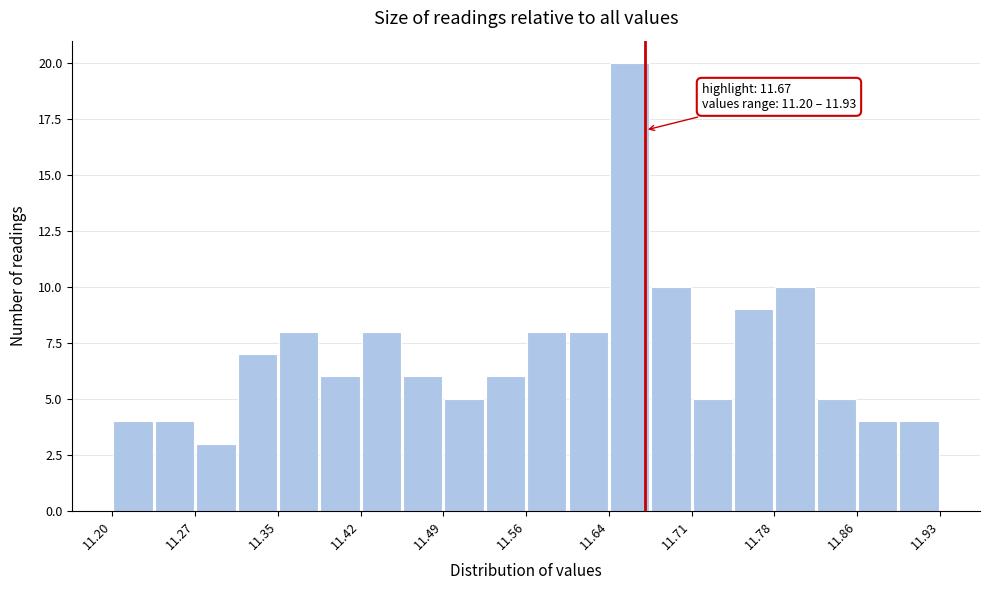

Around what value on the x-axis is the tallest bar? Give the approximate position of its centre, as read against the axis.

11.66